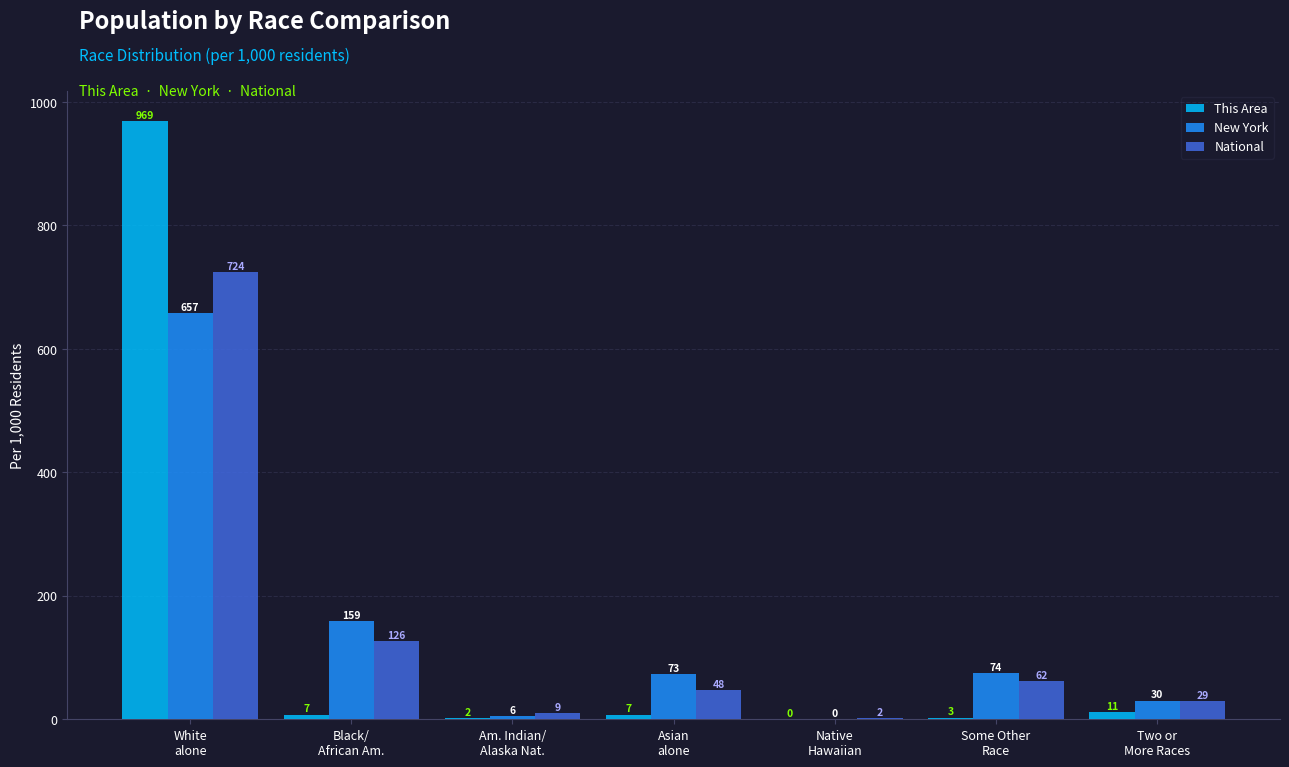

Is the value of National at Two or
More Races greater than the value of New York at Black/
African Am.?

No